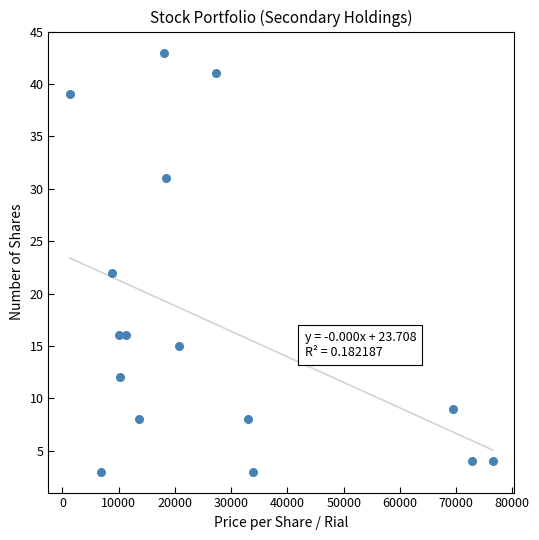

What is the range of X values (max minus min)?

75277